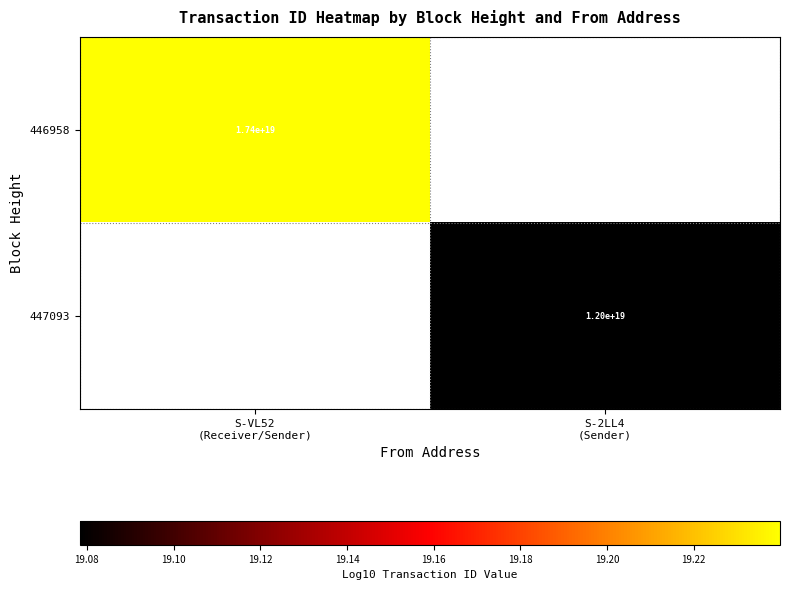

At which label does 446958 reach its peak?

S-VL52 (Receiver/Sender)